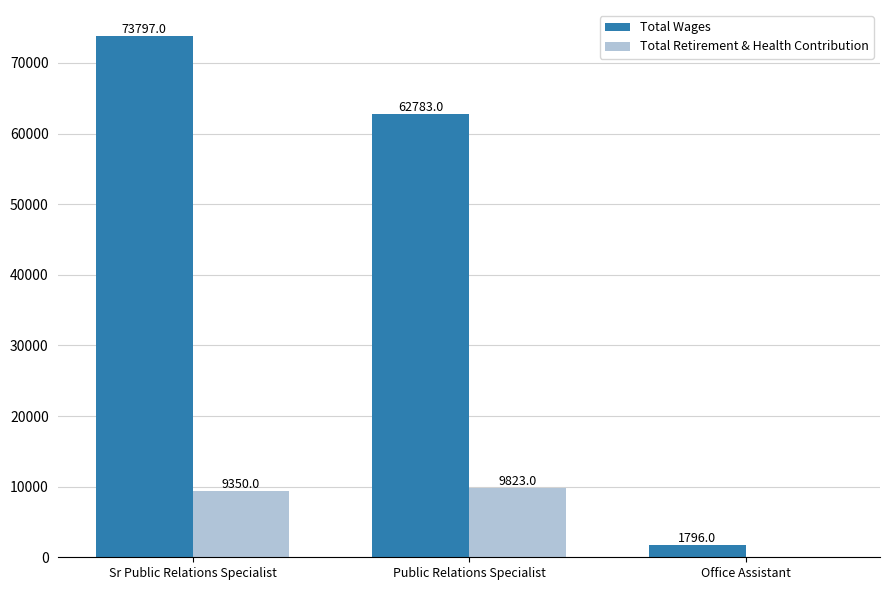

The Total Wages series shows 62783 at Public Relations Specialist. True or false?

True